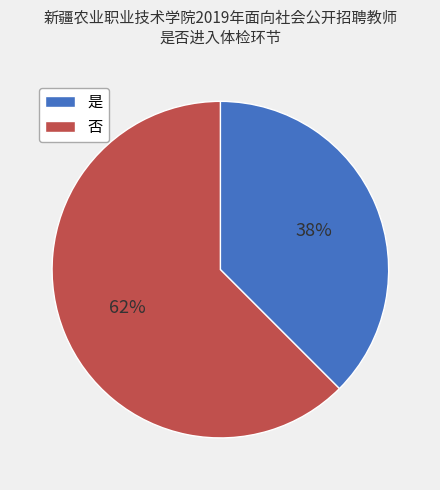

Which slice is the largest?

否